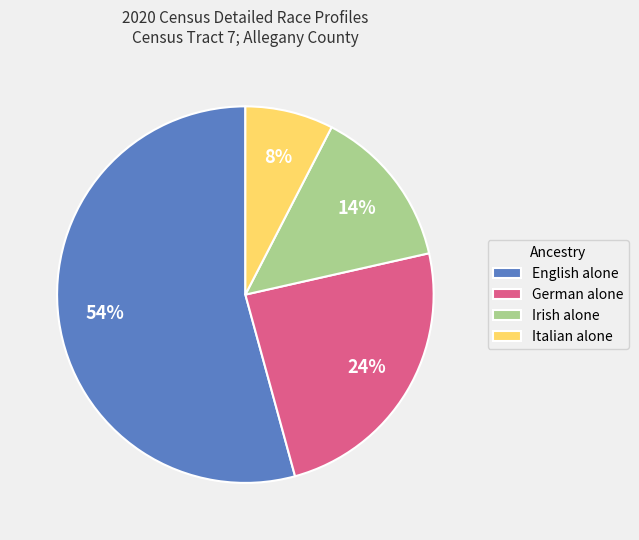

Which slice is the smallest?

Italian alone